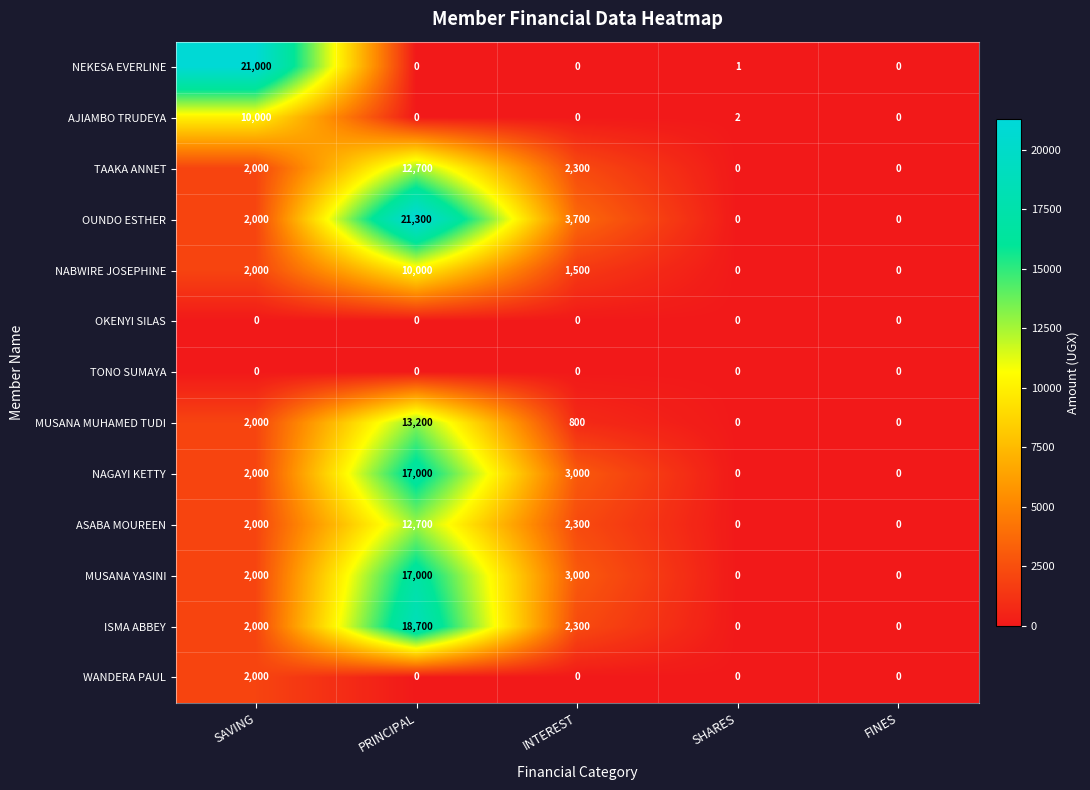

Where is TAAKA ANNET nearest to the value 6350?

INTEREST